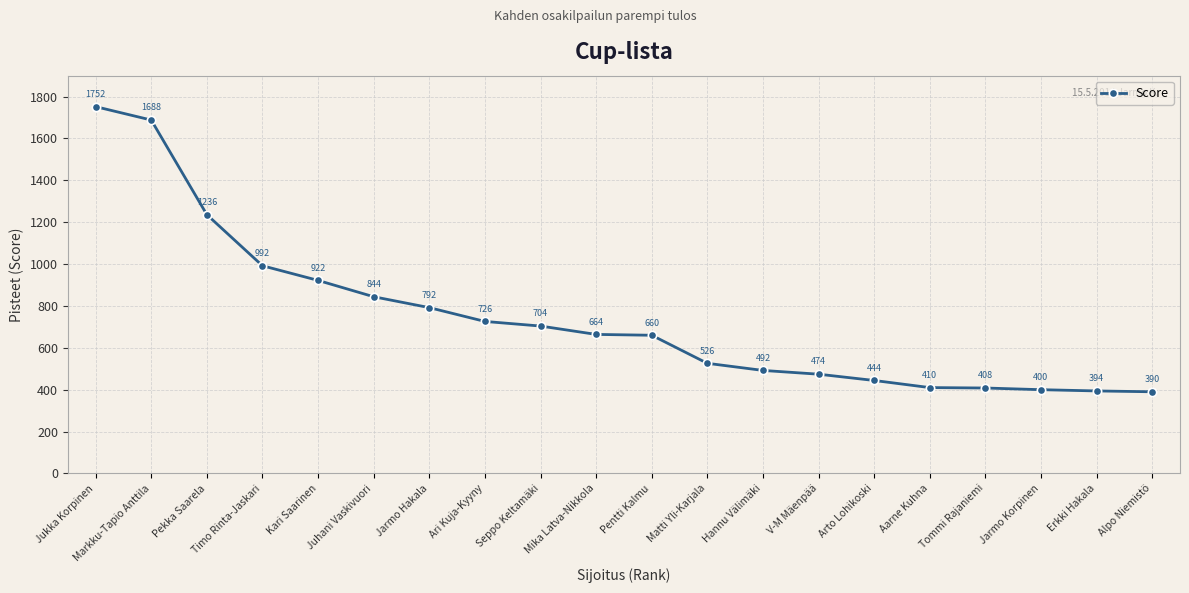

The value at Matti Yli-Karjala is 526. True or false?

True